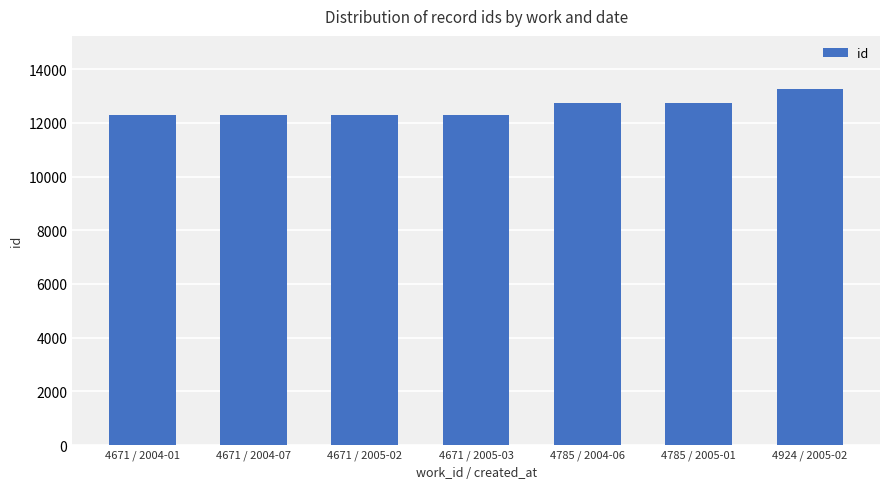

What is the label of the 2nd bar from the right?

4785 / 2005-01